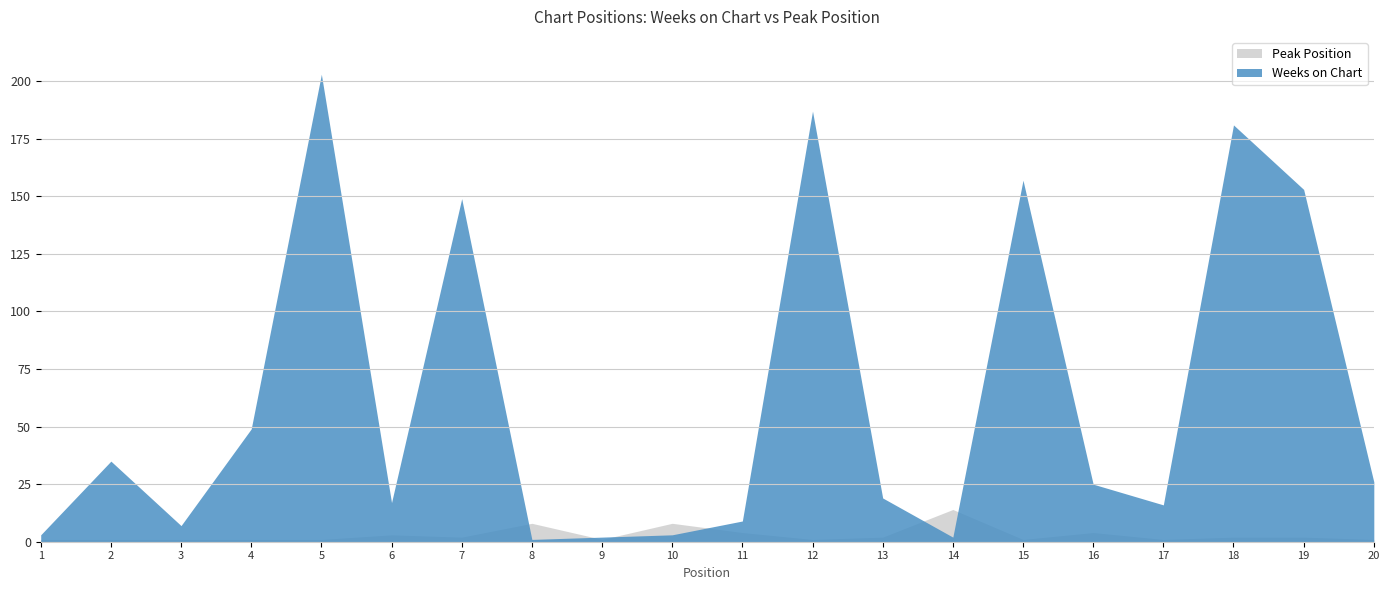

How many data points in Peak Position are less than 2?

10